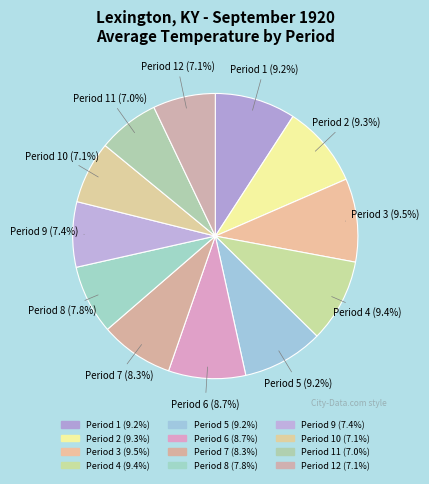

How many segments does this pie chart have?

12